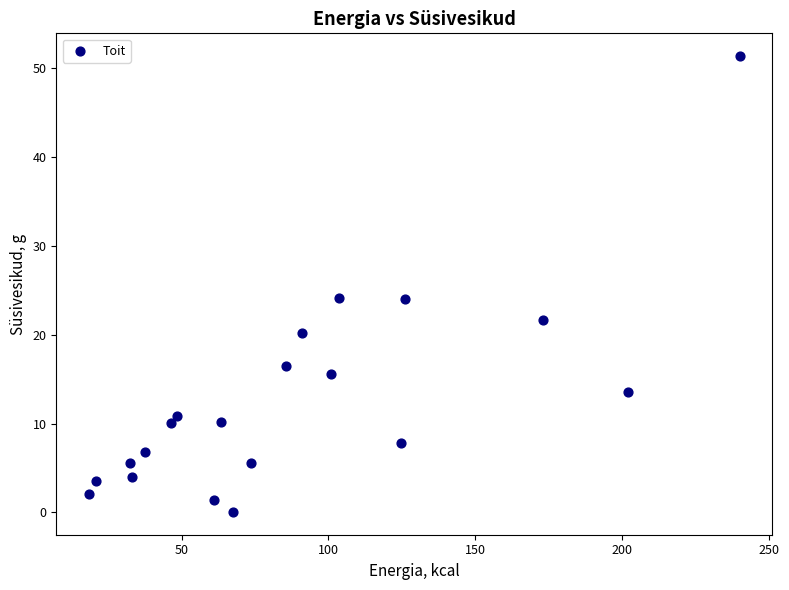

What is the range of Y values (max minus min)?

51.3